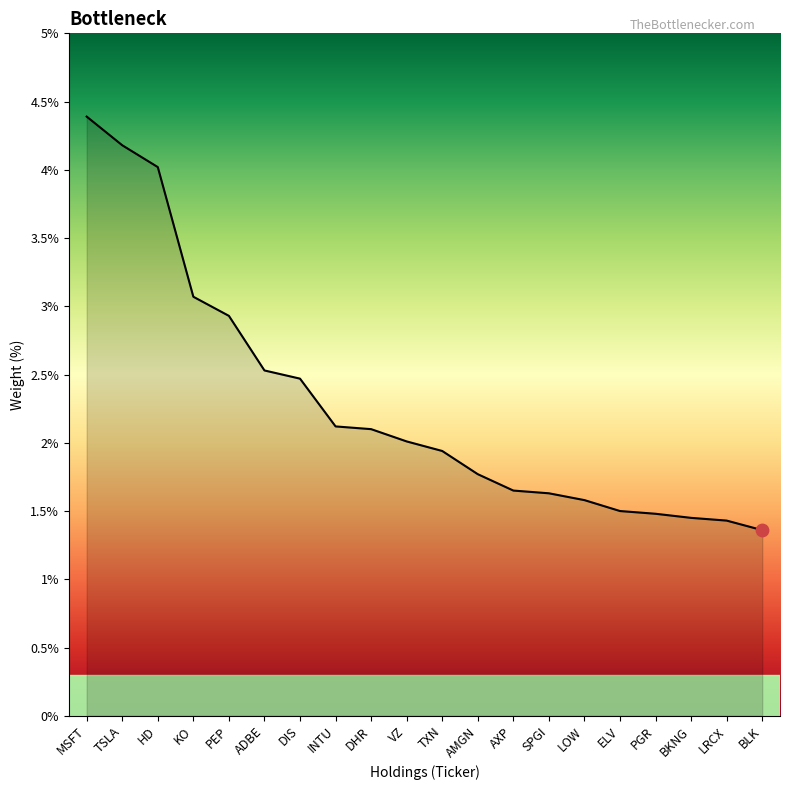

Between MSFT and PEP, which is larger?

MSFT